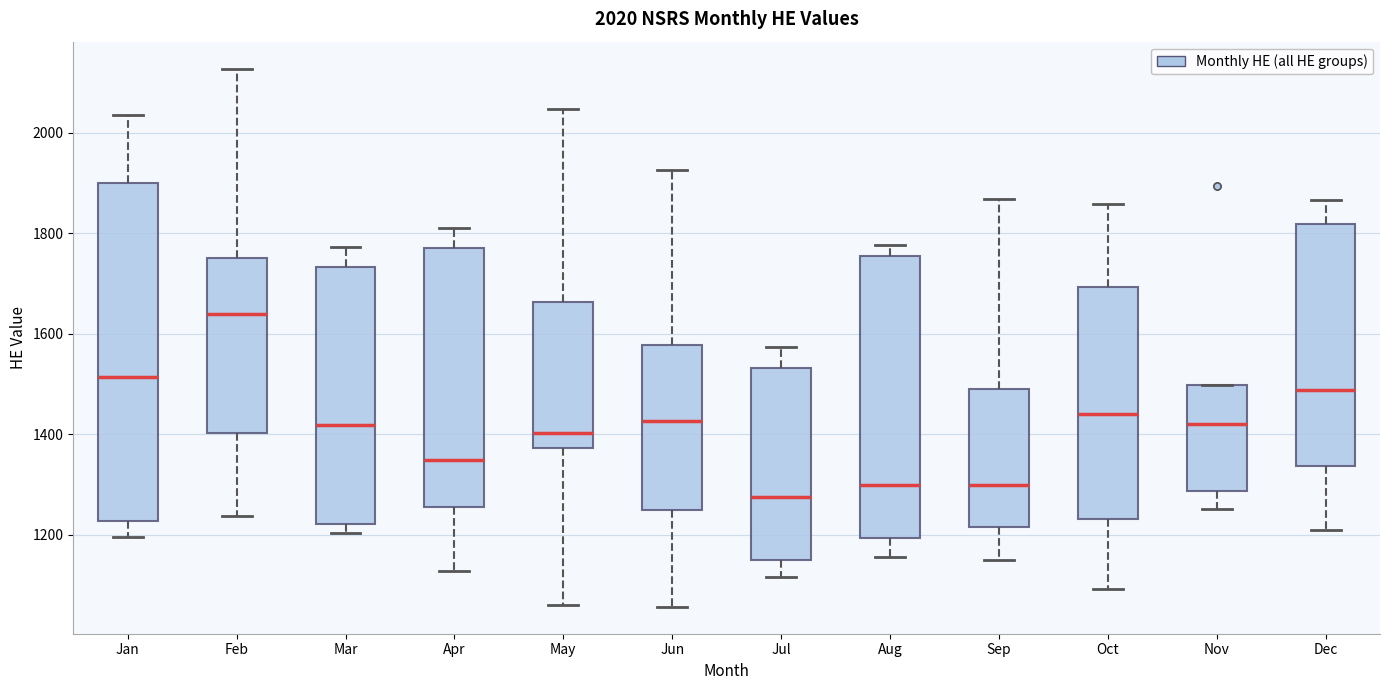

Which box has the highest median line?

Feb